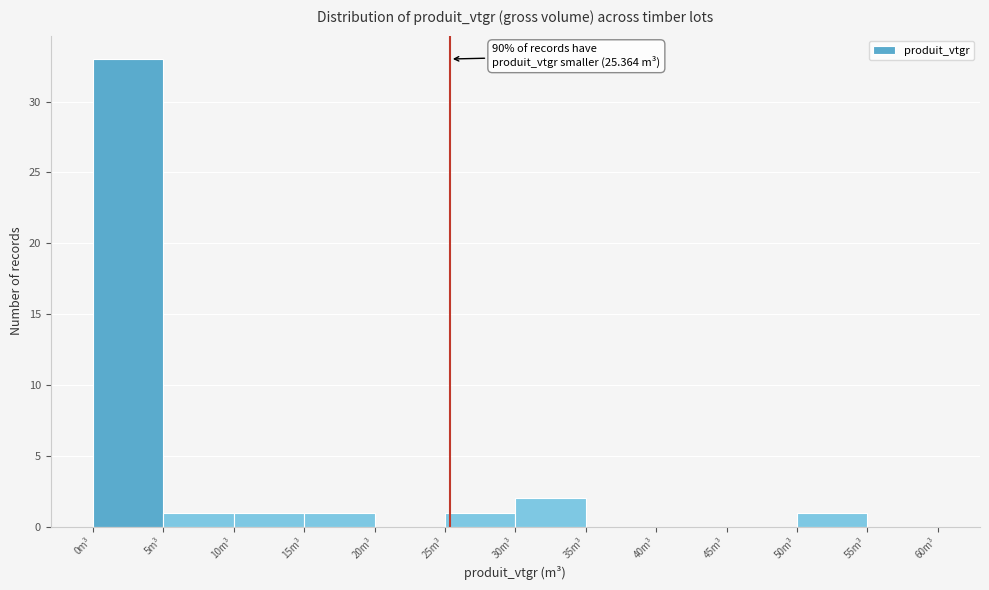

Over which range of the x-axis is the bar tallest?

0 to 5